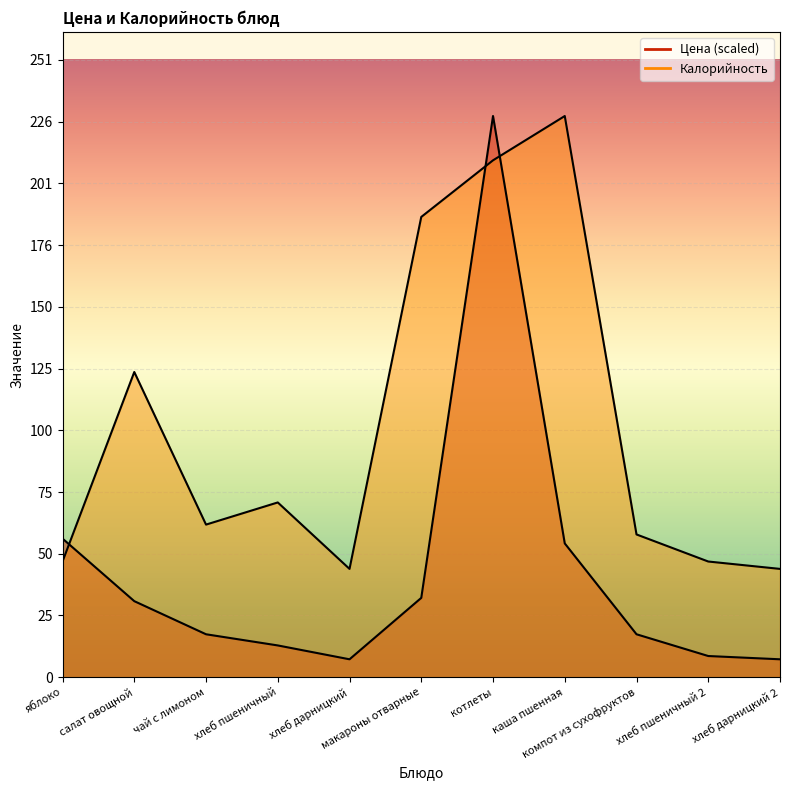

Reading left to right, list all the values displayed in this chart.

Цена: 56.3	30.9	17.4	12.9	7.3	32.2	228.0	54.4	17.4	8.6	7.3
Калорийность: 47.0	124.0	62.0	71.0	44.0	187.0	210.0	228.0	58.0	47.0	44.0